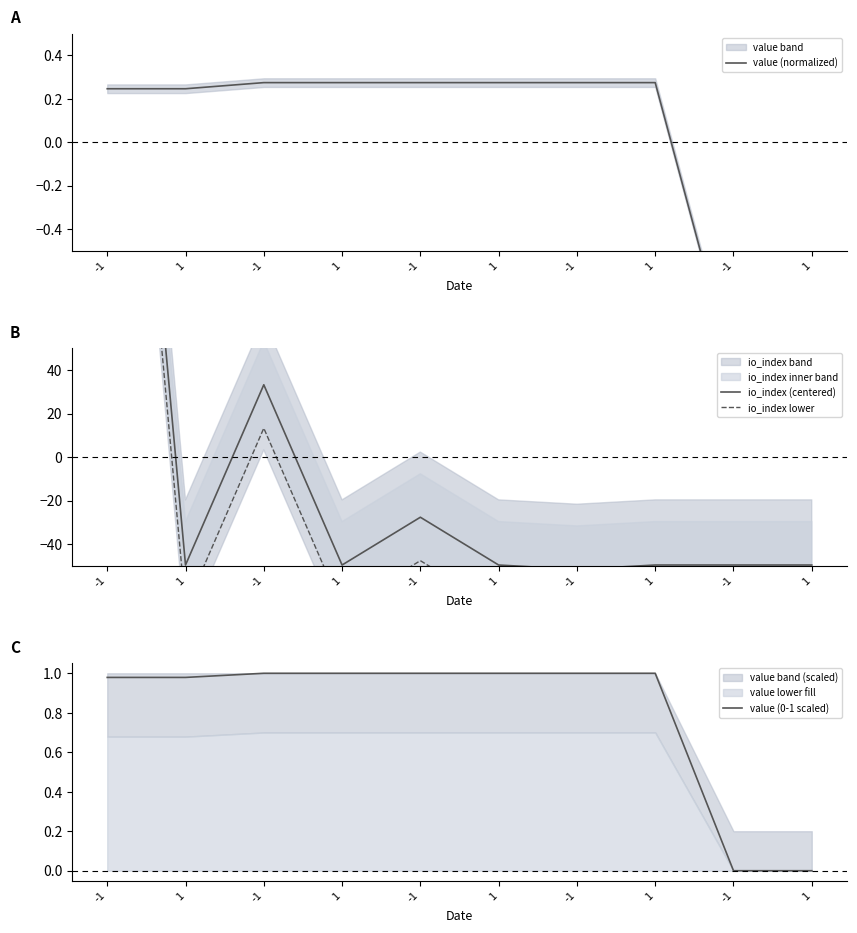

What is the minimum value shown in the chart?

-71.7